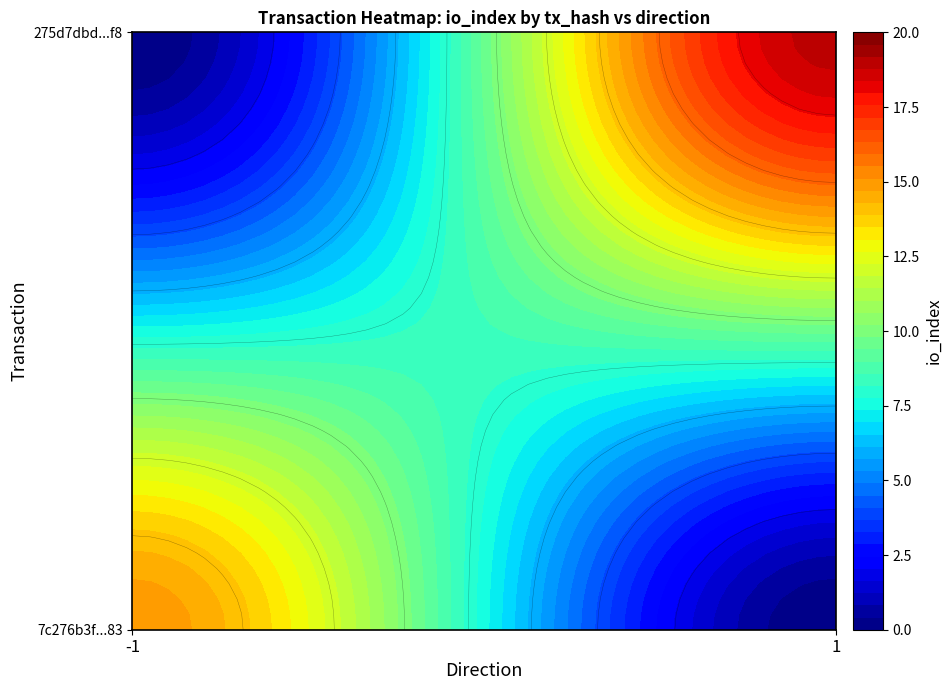

Rank the series at io_index from lowest to highest value.

7c276b3f66d9d51014ac641934dded53e2cad83, 275d7dbd56f4ddb5e93a6634781309a7420bf2f